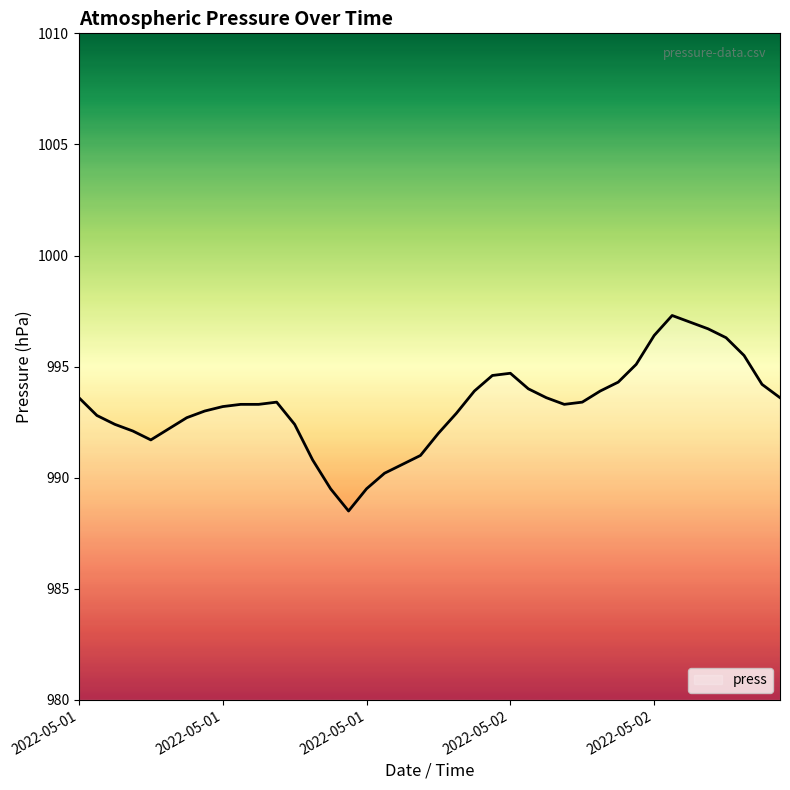

What is the difference between the maximum and minimum values?

8.8